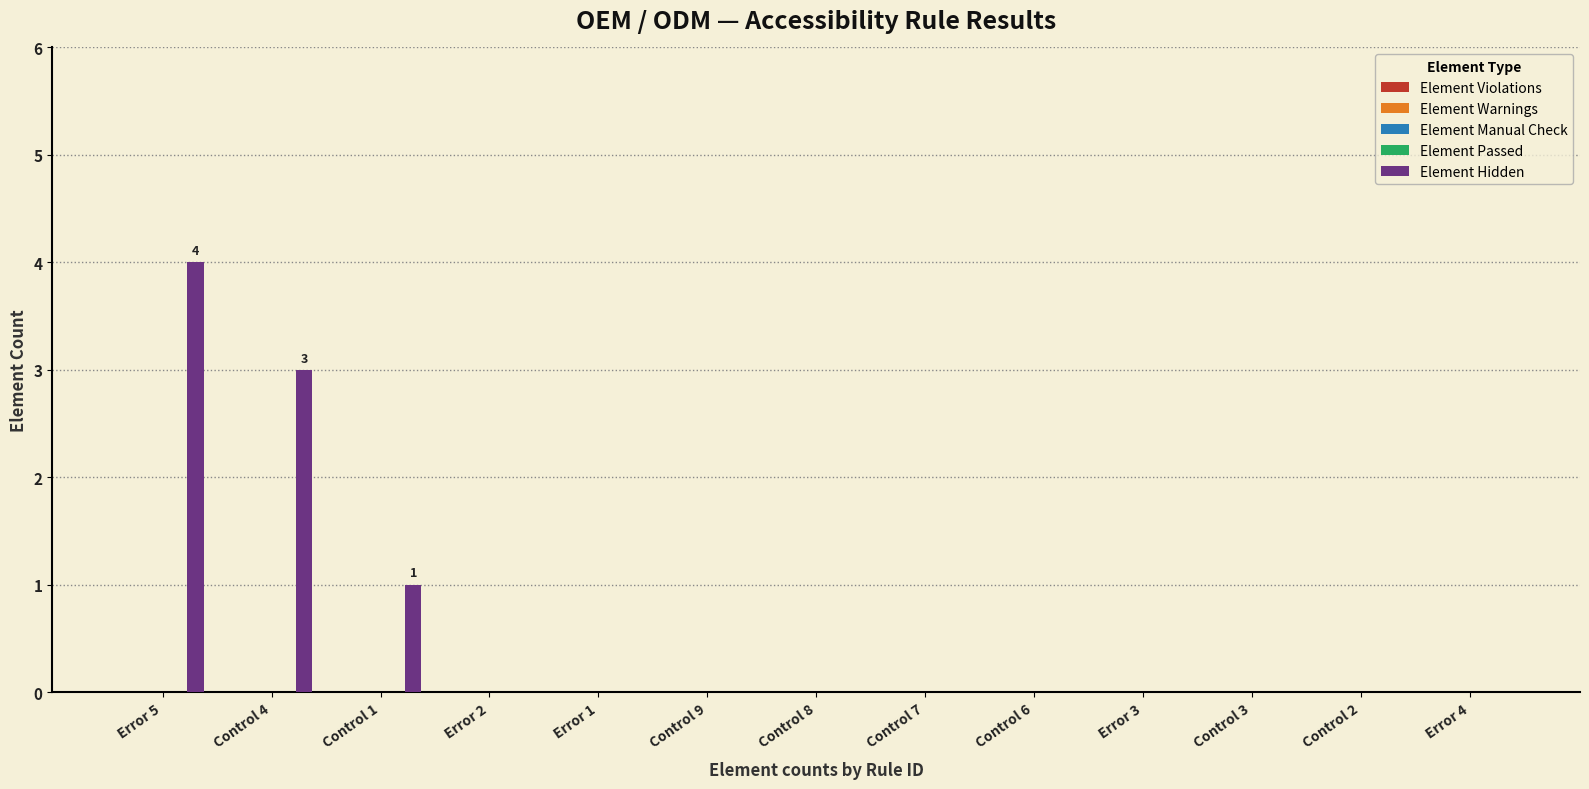

Are the bars horizontal?

No